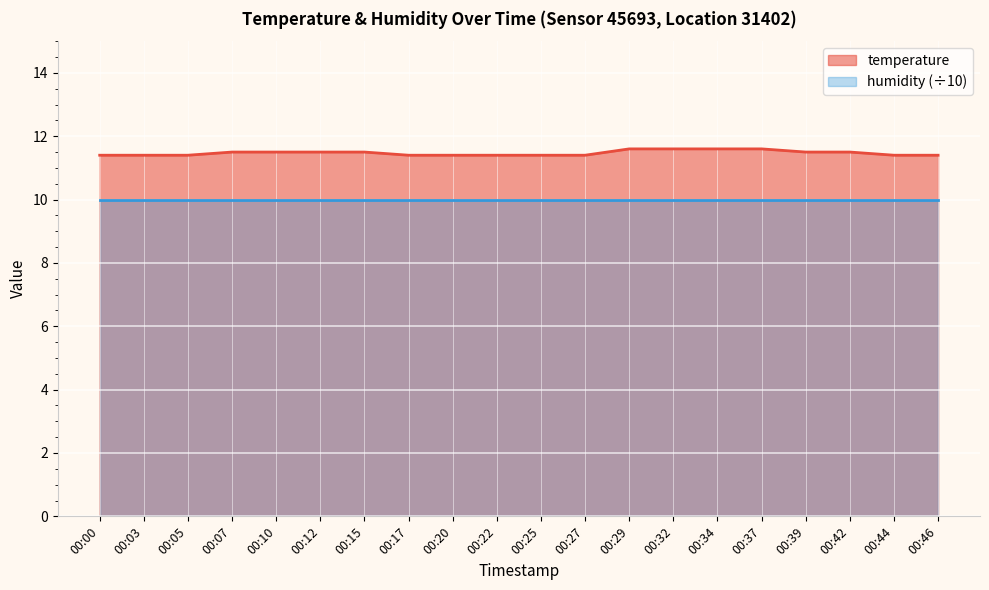

What is the ratio of the value at 00:22 to the value at 00:10?

1.0